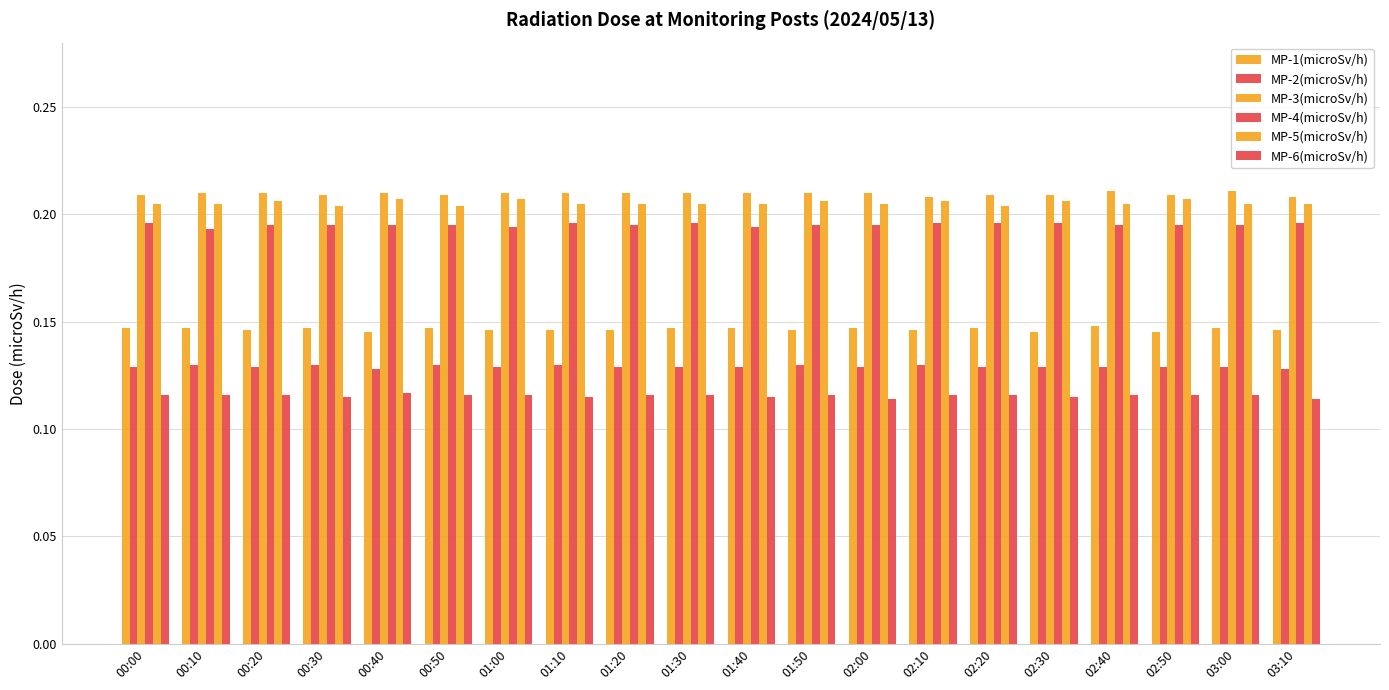

How many groups of bars are there?

20